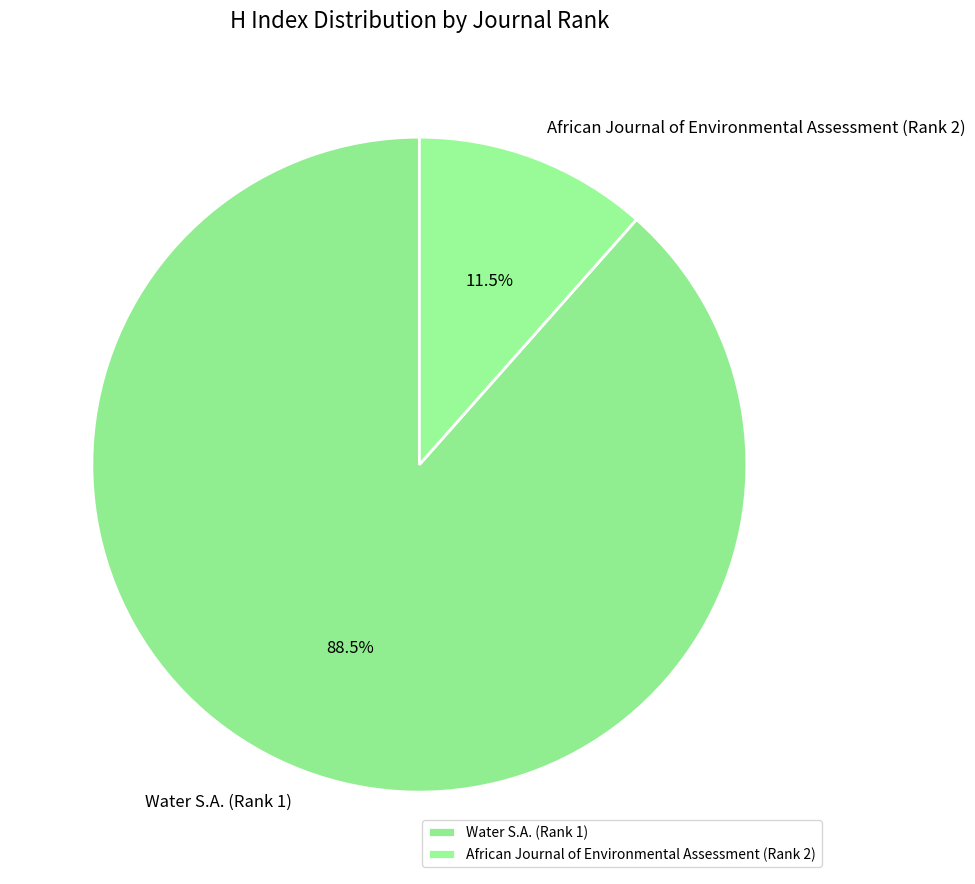

To the nearest percent, what is the difference between the Water S.A. (Rank 1) and African Journal of Environmental Assessment (Rank 2) slice percentages?

77%